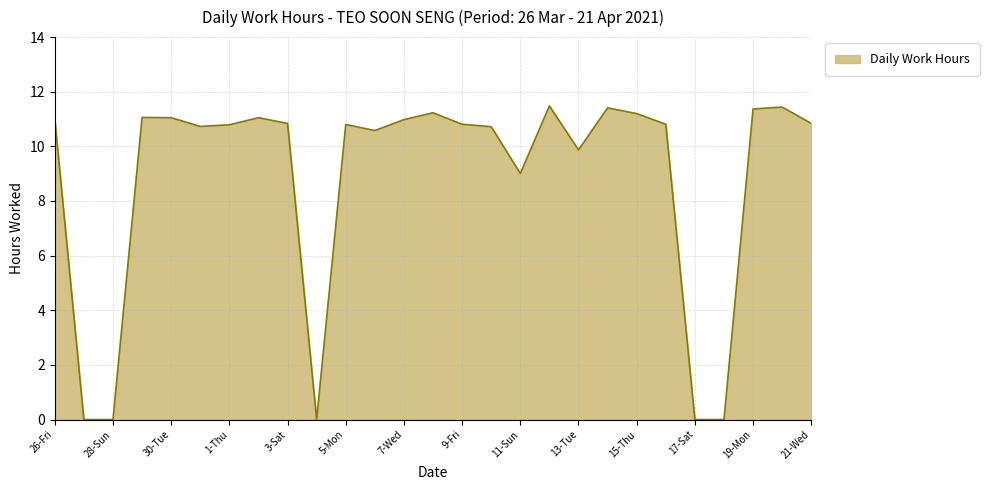

Count the number of values greater than 10.

20